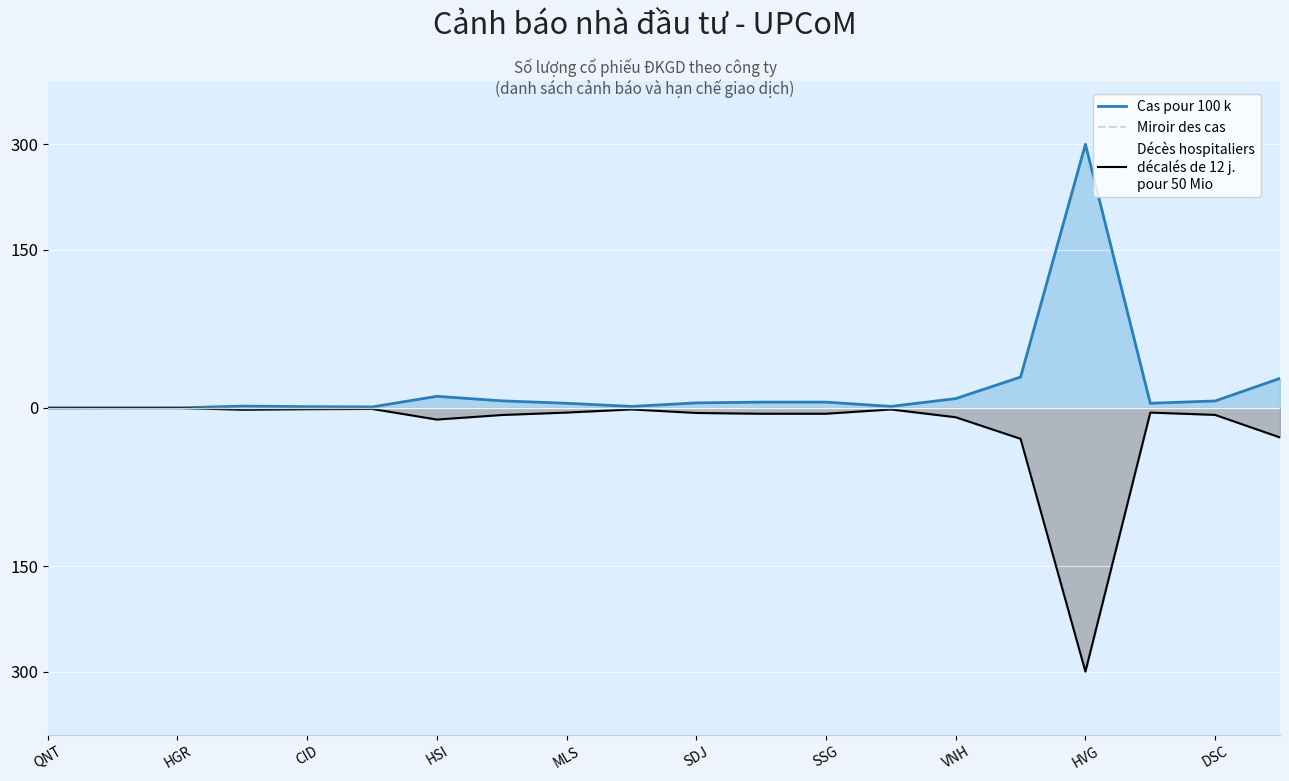

How many series are shown in this chart?

3